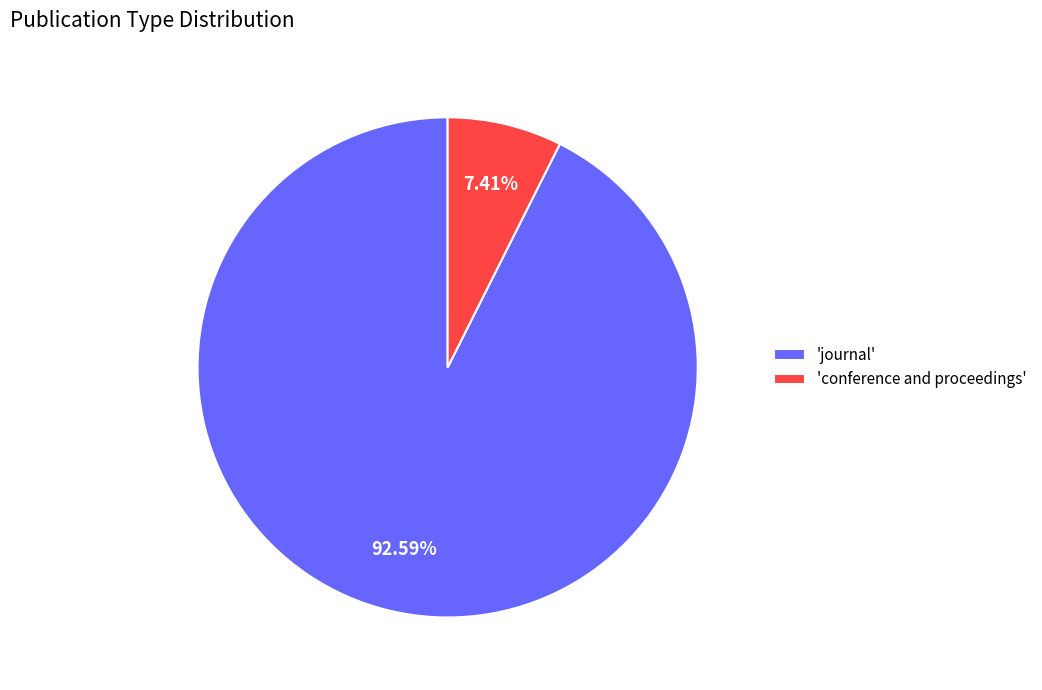

Between 'journal' and 'conference and proceedings', which is larger?

'journal'